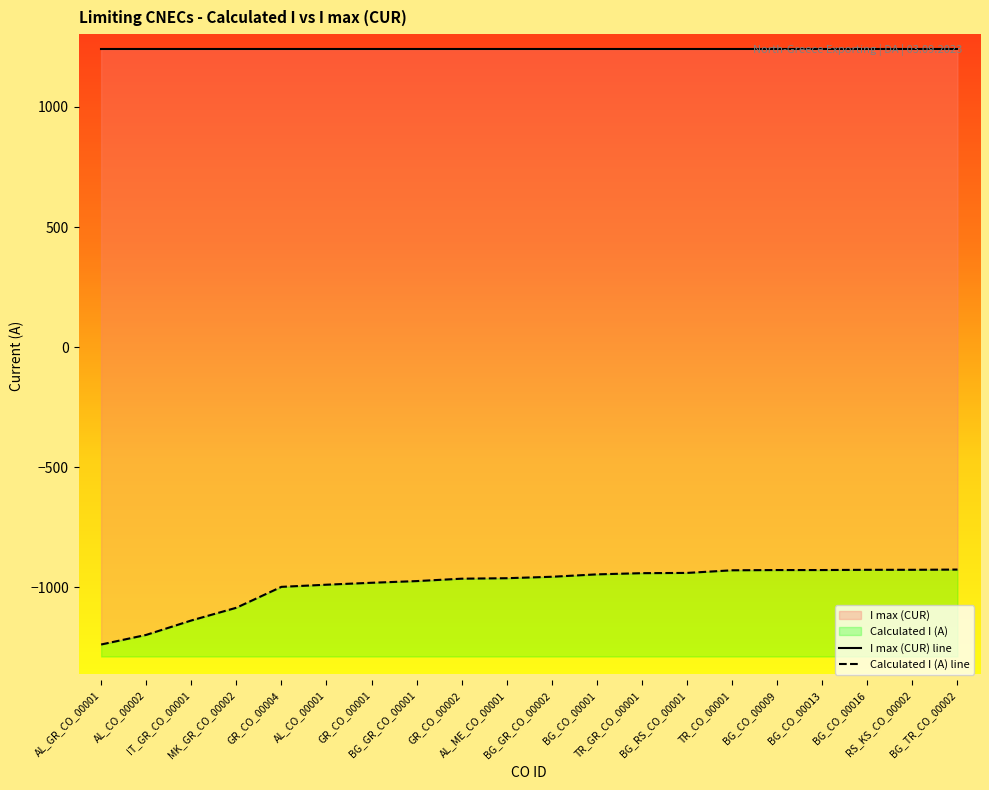

Where is the data nearest to the value -1082?

MK_GR_CO_00002